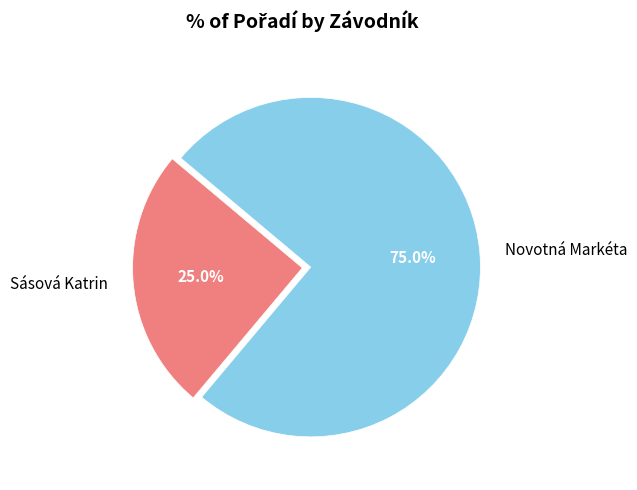

What is the ratio of the value at Sásová Katrin to the value at Novotná Markéta?

0.3